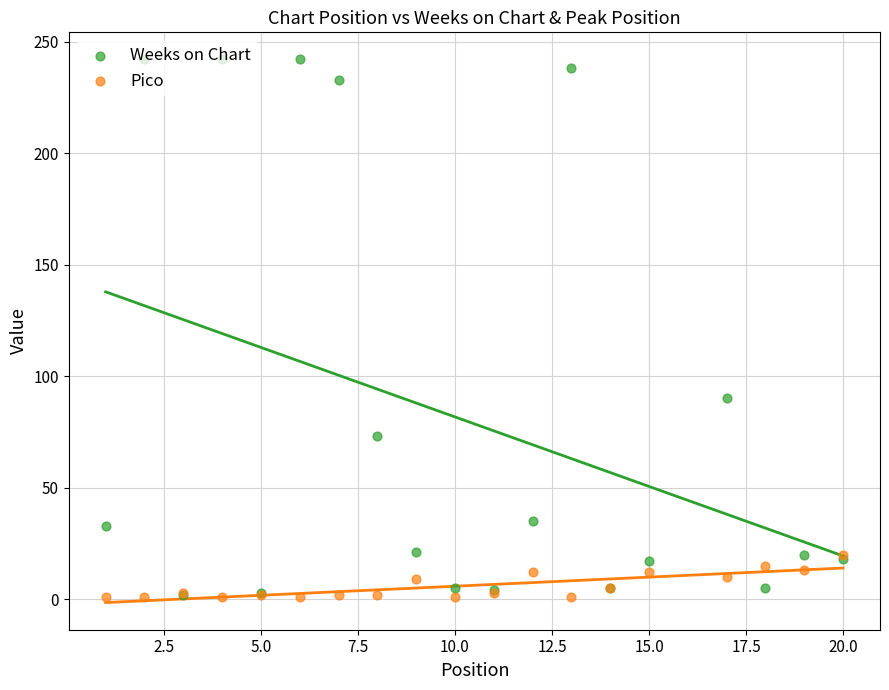

Which series has the largest Y range (max minus min)?

Weeks on Chart